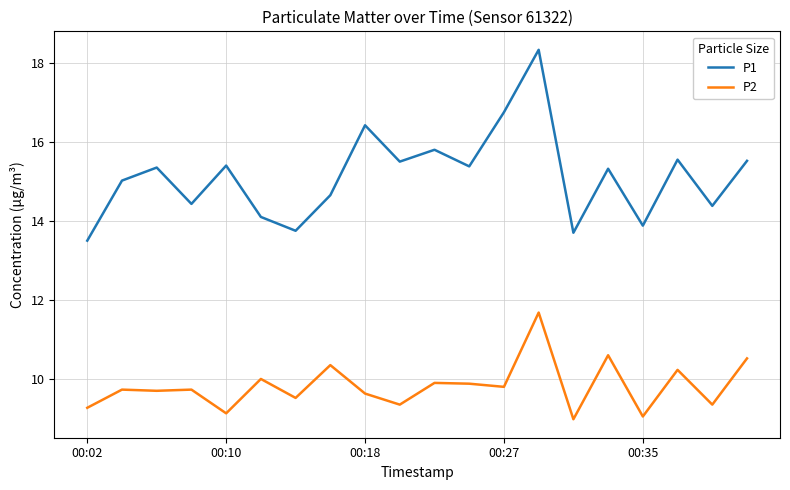

True or false: P1 and P2 cross at least once.

False